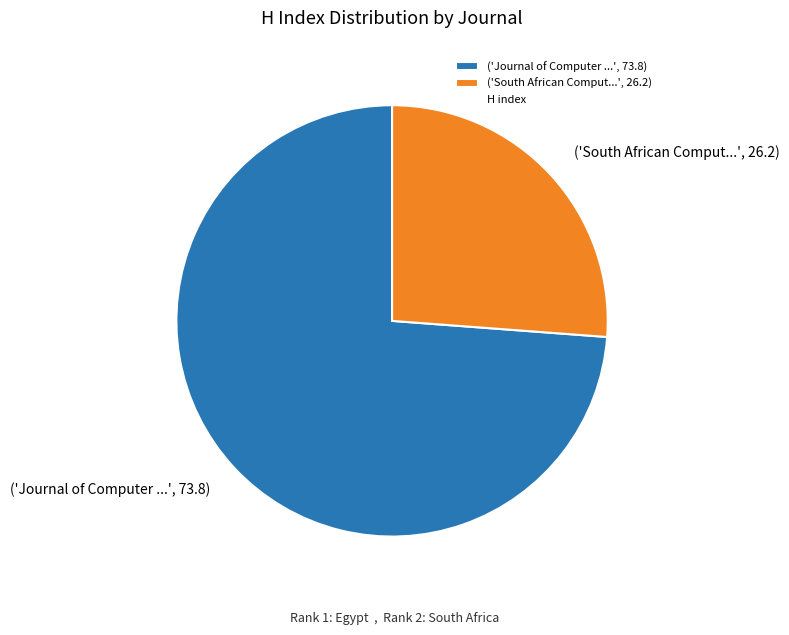

What is the majority slice?

('Journal of Computer ...', 73.8)